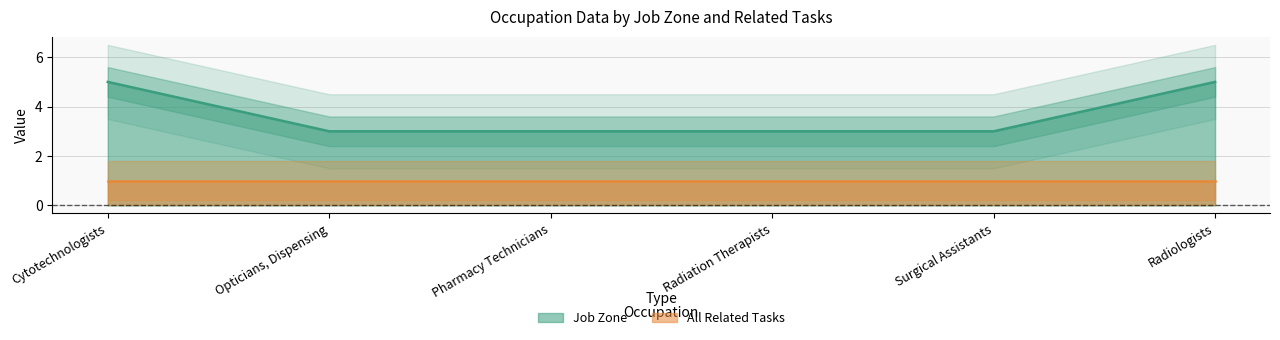

What is the label of the 4th point from the right?

Pharmacy Technicians